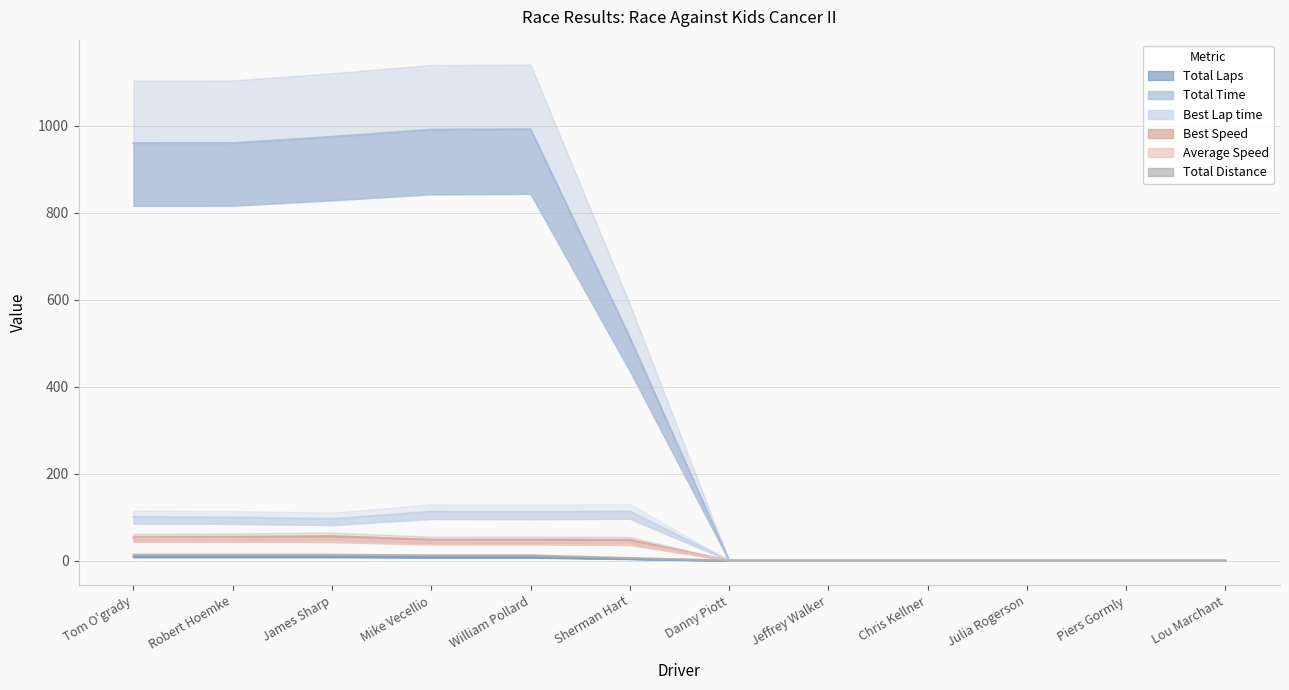

What is the value of the Best Lap time point at the 4th from the left?

112.6